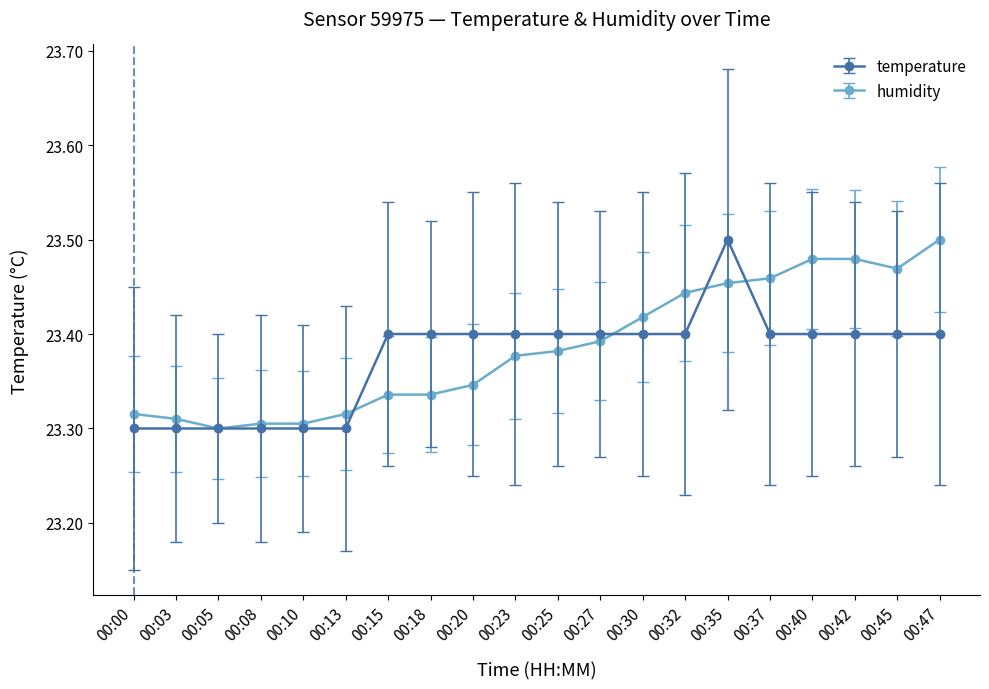

True or false: temperature has a value of 12.2 at 00:35.

False